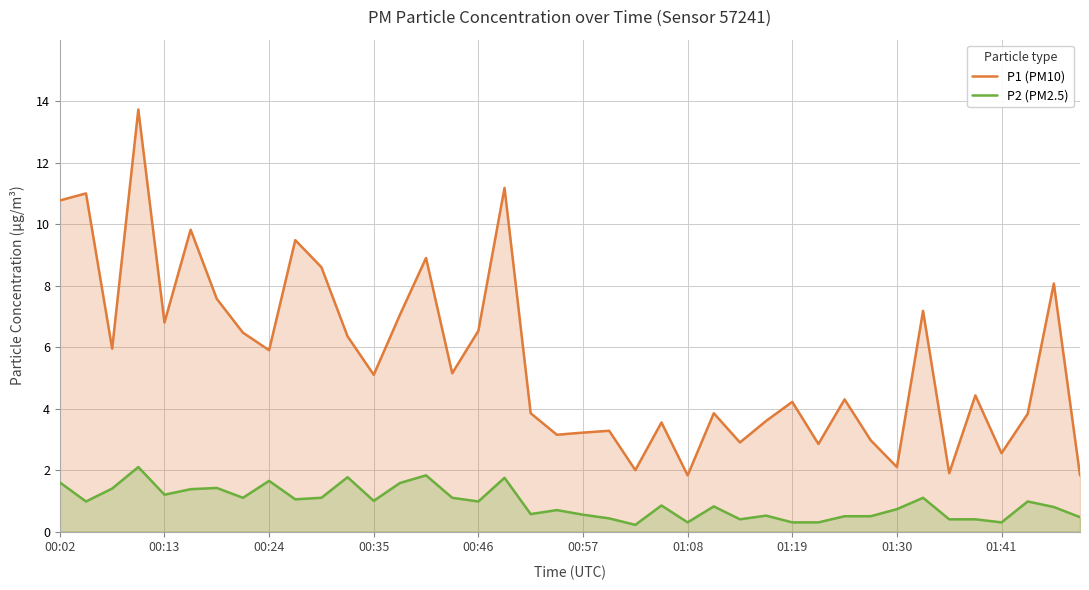

Rank the series by their maximum value, from lowest to highest.

P2 (PM2.5), P1 (PM10)